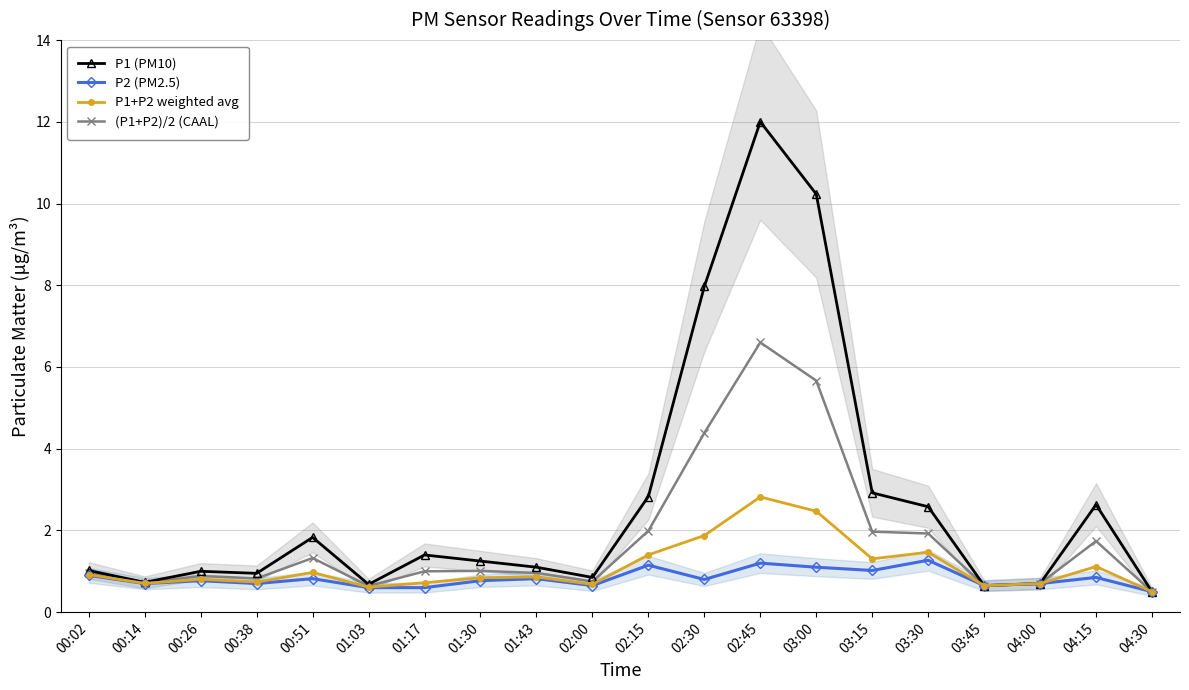

What is the total value across all series at 00:02?

3.8